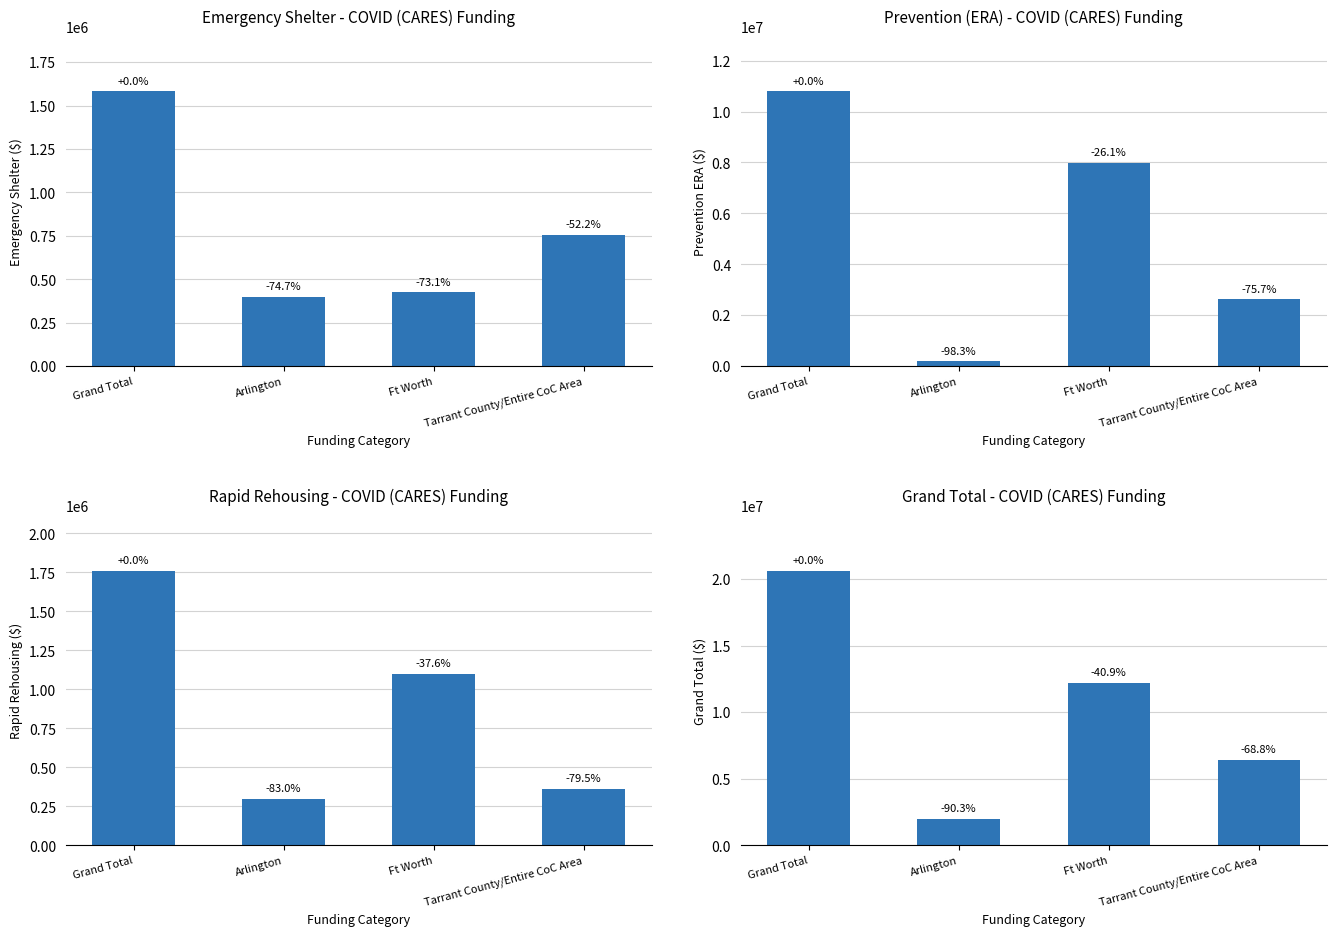

What is the label of the 1st bar from the left?

Grand Total